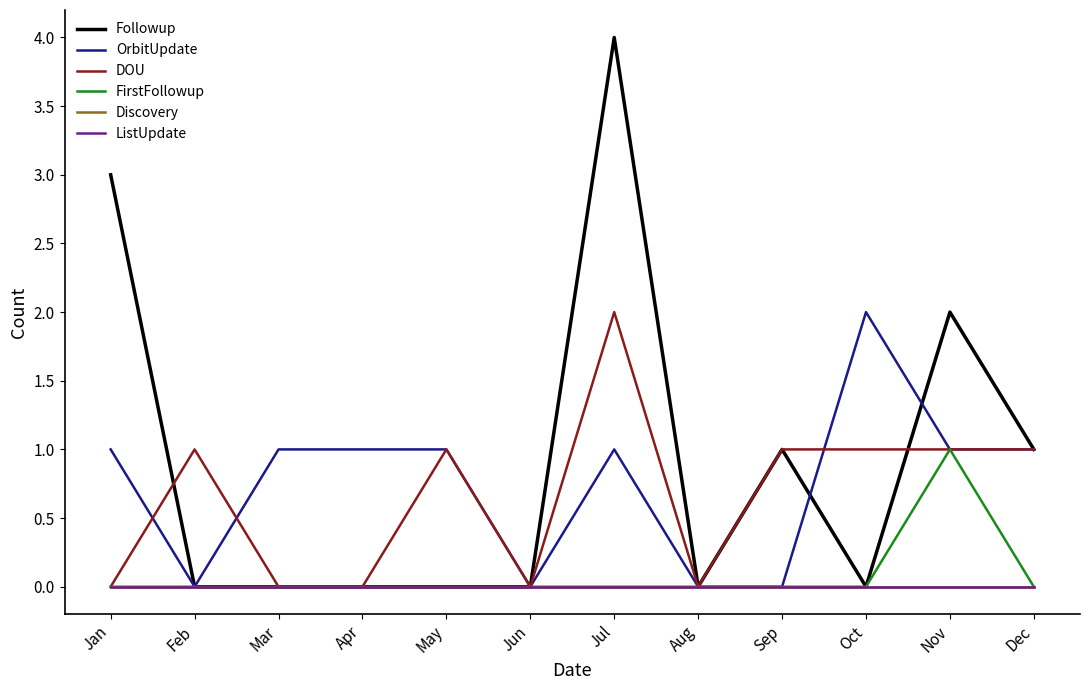

At which label is Followup closest to 2?

Nov